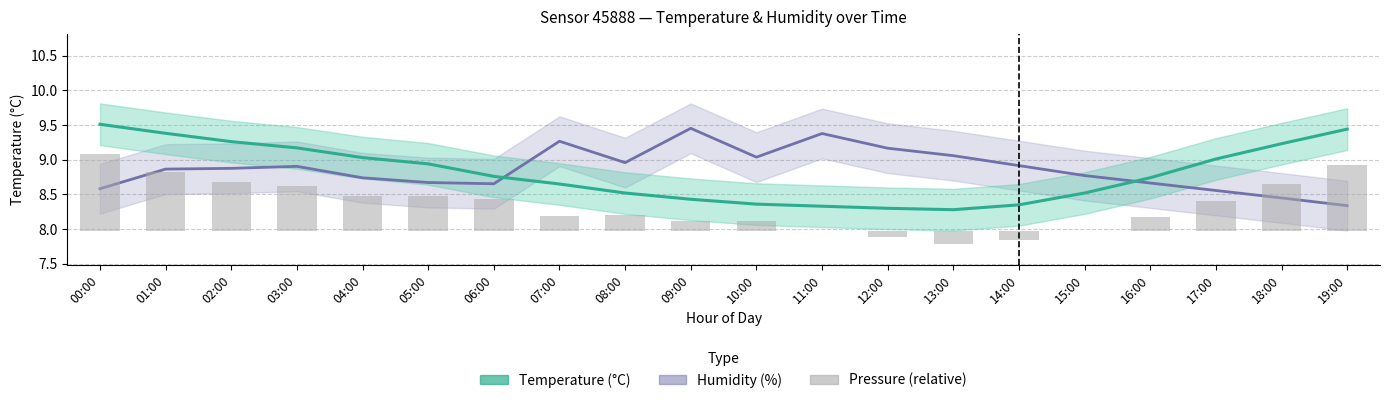

Reading left to right, list all the values displayed in this chart.

Humidity: 00:00=8.6	01:00=8.9	02:00=8.9	03:00=8.9	04:00=8.7	05:00=8.7	06:00=8.7	07:00=9.3	08:00=9.0	09:00=9.5	10:00=9.0	11:00=9.4	12:00=9.2	13:00=9.1	14:00=8.9	15:00=8.8	16:00=8.7	17:00=8.6	18:00=8.4	19:00=8.3
Temperature: 00:00=9.5	01:00=9.4	02:00=9.3	03:00=9.2	04:00=9.0	05:00=8.9	06:00=8.8	07:00=8.7	08:00=8.5	09:00=8.4	10:00=8.4	11:00=8.3	12:00=8.3	13:00=8.3	14:00=8.3	15:00=8.5	16:00=8.7	17:00=9.0	18:00=9.2	19:00=9.4
Pressure (relative): 00:00=1.1	01:00=0.8	02:00=0.7	03:00=0.6	04:00=0.5	05:00=0.5	06:00=0.5	07:00=0.2	08:00=0.2	09:00=0.1	10:00=0.1	11:00=-0.0	12:00=-0.1	13:00=-0.2	14:00=-0.1	15:00=0.0	16:00=0.2	17:00=0.4	18:00=0.7	19:00=0.9